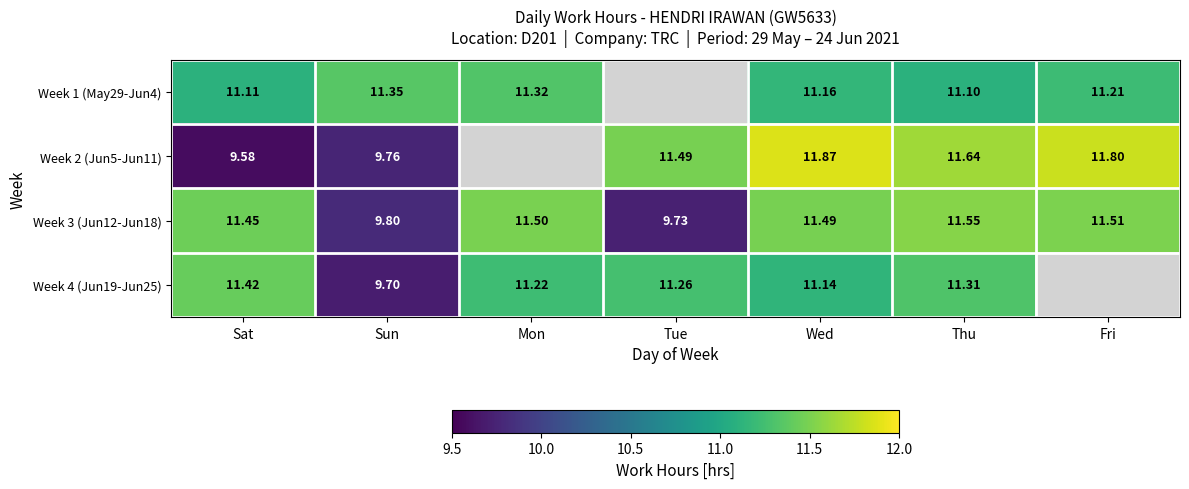

How many series are shown in this chart?

4